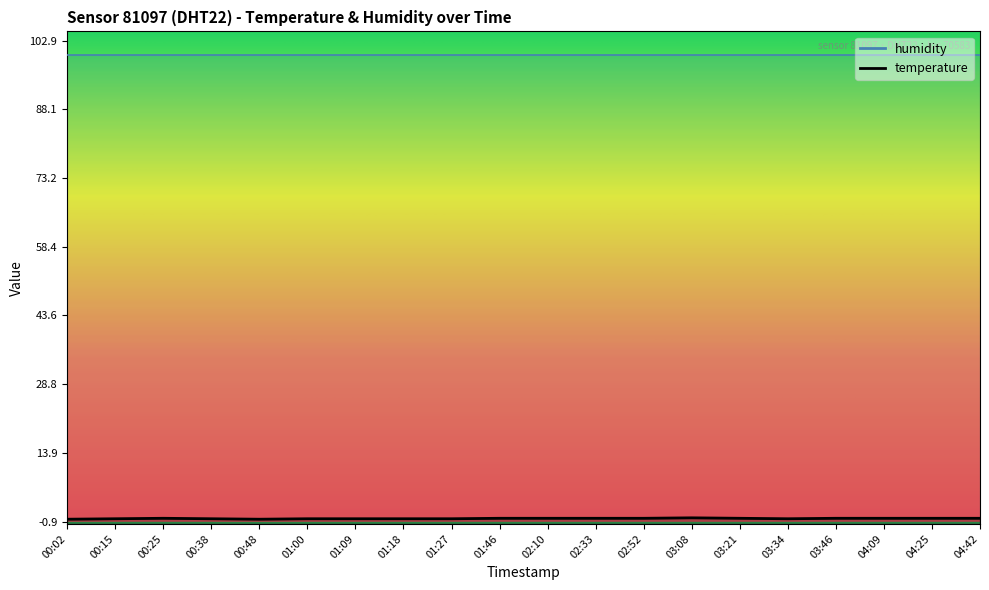

Reading left to right, list all the values displayed in this chart.

-0.4	-0.3	-0.2	-0.3	-0.4	-0.3	-0.3	-0.3	-0.3	-0.2	-0.2	-0.2	-0.2	-0.1	-0.2	-0.3	-0.2	-0.2	-0.2	-0.2